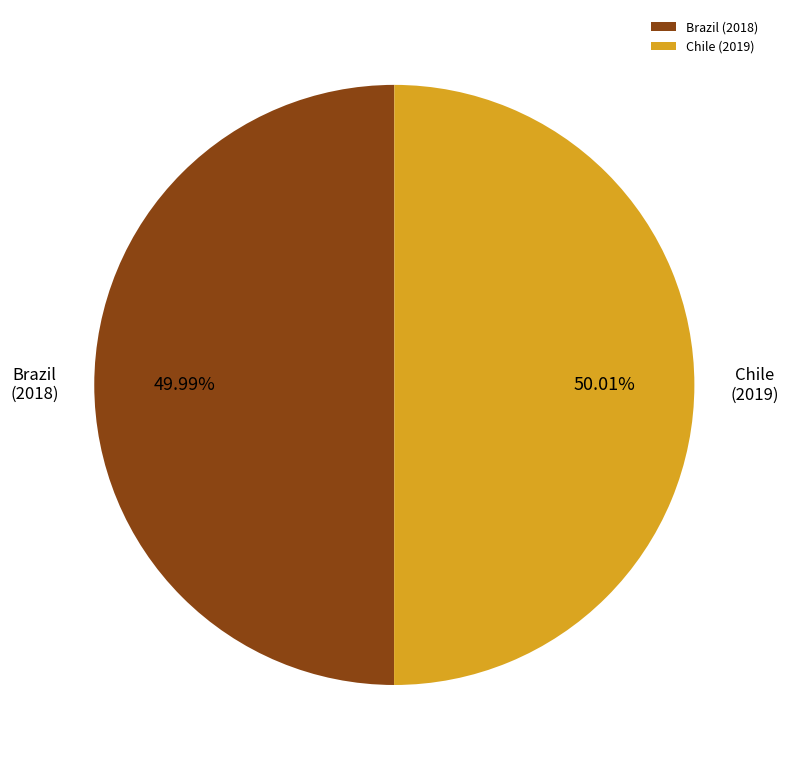

To the nearest percent, what portion does Chile represent?

50%